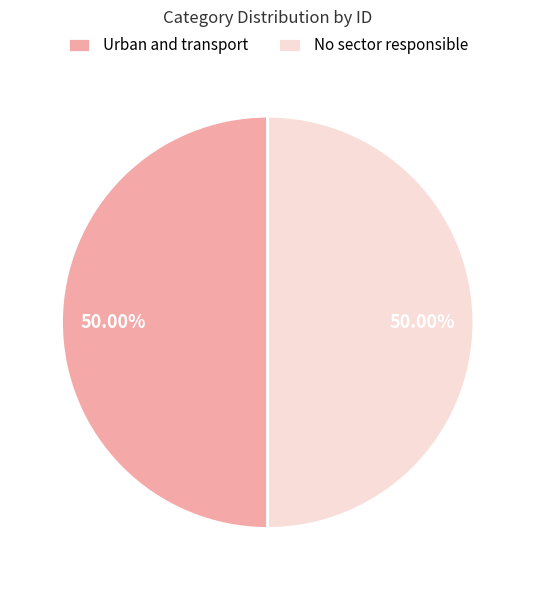

How much of the chart is everything except Urban and transport?

50.0%